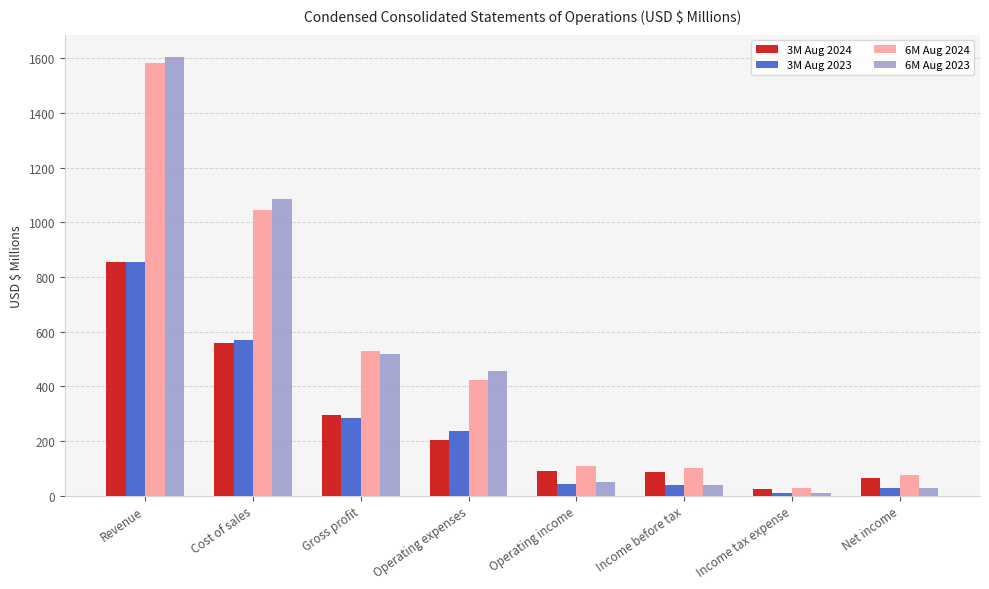

True or false: 3M Aug 2024 has a value of 63.1 at Net income.

True